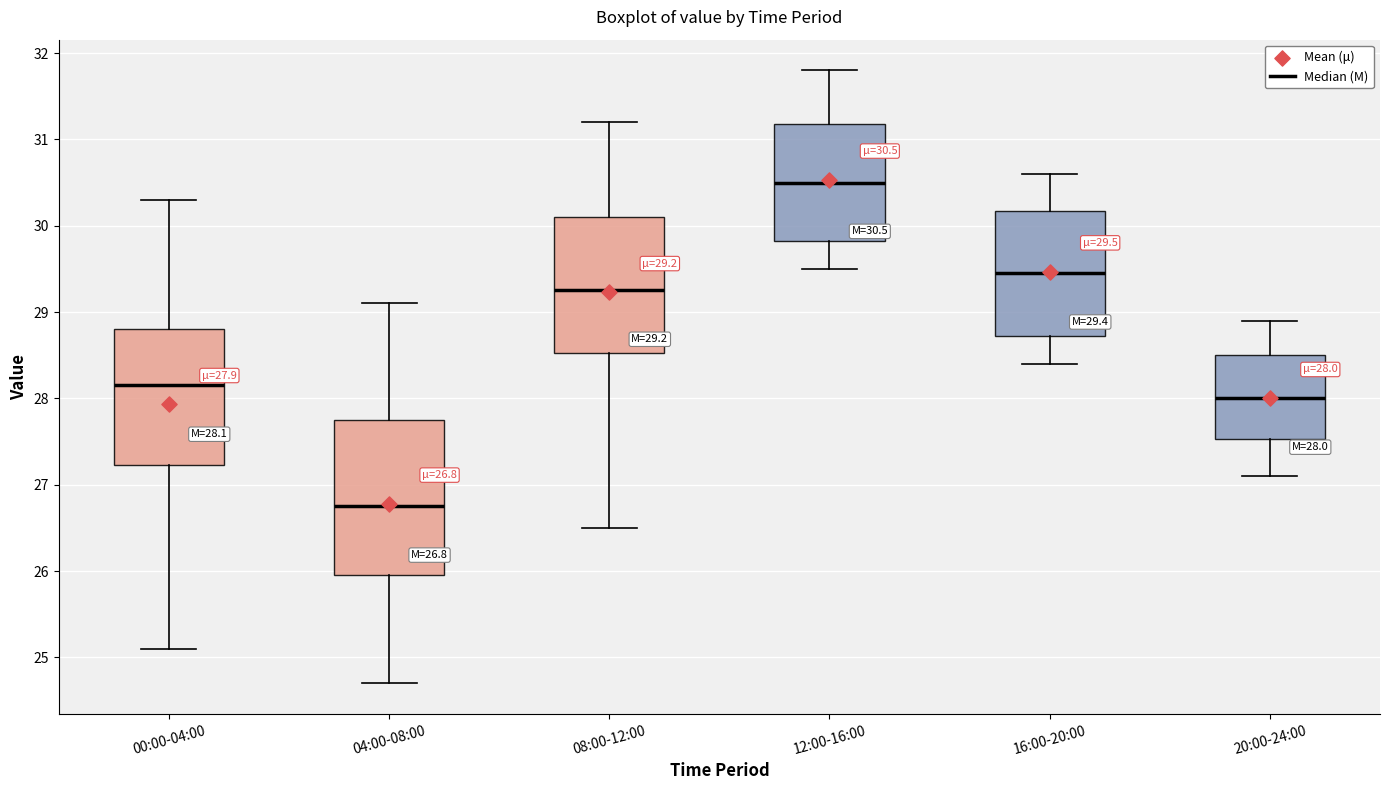

Which box is the tallest, from its lower edge to its upper edge?

04:00-08:00